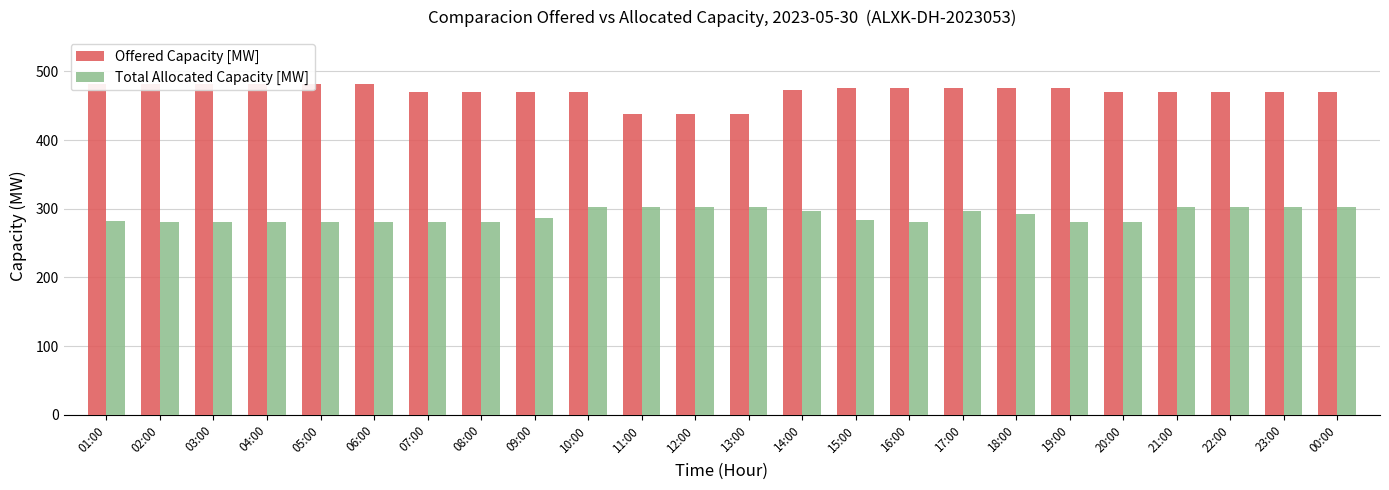

Reading left to right, extract all data points from this chart.

Offered Capacity [MW]: 01:00=482	02:00=482	03:00=482	04:00=482	05:00=482	06:00=482	07:00=470	08:00=470	09:00=470	10:00=470	11:00=438	12:00=438	13:00=438	14:00=473	15:00=476	16:00=476	17:00=476	18:00=476	19:00=476	20:00=470	21:00=470	22:00=470	23:00=470	00:00=470
Total Allocated Capacity [MW]: 01:00=282	02:00=281	03:00=281	04:00=281	05:00=281	06:00=281	07:00=281	08:00=281	09:00=287	10:00=302	11:00=302	12:00=302	13:00=302	14:00=297	15:00=283	16:00=281	17:00=296	18:00=292	19:00=281	20:00=281	21:00=302	22:00=302	23:00=302	00:00=302